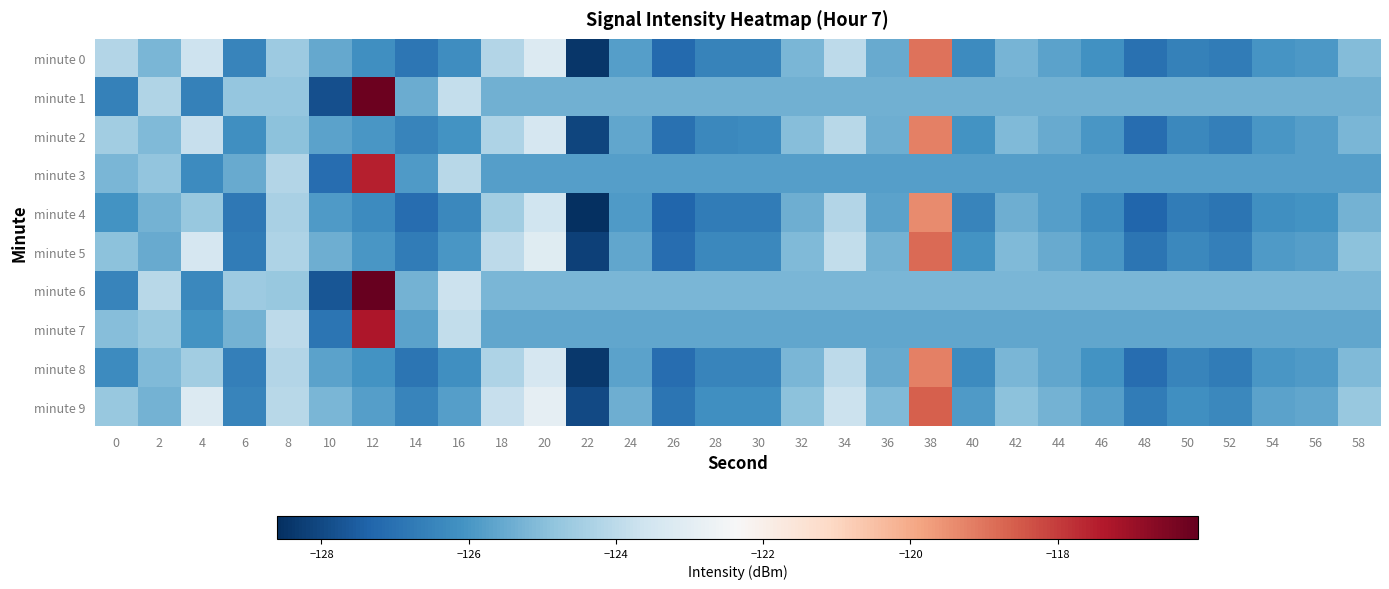

Reading left to right, list all the values displayed in this chart.

minute 0: 0=-124.2	2=-125.2	4=-123.6	6=-126.5	8=-124.6	10=-125.6	12=-126.2	14=-126.8	16=-126.2	18=-124.2	20=-123.2	22=-128.4	24=-125.8	26=-127.2	28=-126.5	30=-126.5	32=-125.2	34=-124.0	36=-125.5	38=-119.0	40=-126.3	42=-125.3	44=-125.7	46=-126.1	48=-127.0	50=-126.6	52=-126.7	54=-126.0	56=-126.0	58=-125.0
minute 1: 0=-126.6	2=-124.2	4=-126.6	6=-124.8	8=-124.8	10=-127.8	12=-116.2	14=-125.5	16=-123.8	18=-125.3	20=-125.3	22=-125.3	24=-125.3	26=-125.3	28=-125.3	30=-125.3	32=-125.3	34=-125.3	36=-125.3	38=-125.3	40=-125.3	42=-125.3	44=-125.3	46=-125.3	48=-125.3	50=-125.3	52=-125.3	54=-125.3	56=-125.3	58=-125.3
minute 2: 0=-124.5	2=-125.1	4=-123.8	6=-126.2	8=-124.9	10=-125.7	12=-126.0	14=-126.5	16=-126.1	18=-124.3	20=-123.4	22=-128.1	24=-125.6	26=-127.0	28=-126.4	30=-126.3	32=-125.0	34=-124.1	36=-125.4	38=-119.2	40=-126.1	42=-125.1	44=-125.5	46=-126.0	48=-127.1	50=-126.4	52=-126.6	54=-126.0	56=-125.8	58=-125.2
minute 3: 0=-125.2	2=-124.8	4=-126.3	6=-125.5	8=-124.2	10=-127.1	12=-117.5	14=-125.9	16=-124.1	18=-125.8	20=-125.8	22=-125.8	24=-125.8	26=-125.8	28=-125.8	30=-125.8	32=-125.8	34=-125.8	36=-125.8	38=-125.8	40=-125.8	42=-125.8	44=-125.8	46=-125.8	48=-125.8	50=-125.8	52=-125.8	54=-125.8	56=-125.8	58=-125.8
minute 4: 0=-126.1	2=-125.3	4=-124.7	6=-126.8	8=-124.4	10=-125.9	12=-126.3	14=-127.1	16=-126.4	18=-124.5	20=-123.6	22=-128.6	24=-125.9	26=-127.3	28=-126.7	30=-126.7	32=-125.4	34=-124.2	36=-125.7	38=-119.4	40=-126.5	42=-125.4	44=-125.8	46=-126.3	48=-127.3	50=-126.7	52=-126.9	54=-126.2	56=-126.1	58=-125.3
minute 5: 0=-124.9	2=-125.5	4=-123.4	6=-126.7	8=-124.3	10=-125.4	12=-126.0	14=-126.7	16=-126.0	18=-124.0	20=-123.1	22=-128.2	24=-125.6	26=-127.1	28=-126.4	30=-126.4	32=-125.1	34=-123.9	36=-125.3	38=-118.8	40=-126.1	42=-125.1	44=-125.5	46=-126.0	48=-126.9	50=-126.4	52=-126.6	54=-125.9	56=-125.8	58=-124.9
minute 6: 0=-126.5	2=-124.1	4=-126.4	6=-124.6	8=-124.7	10=-127.7	12=-116.1	14=-125.3	16=-123.7	18=-125.2	20=-125.2	22=-125.2	24=-125.2	26=-125.2	28=-125.2	30=-125.2	32=-125.2	34=-125.2	36=-125.2	38=-125.2	40=-125.2	42=-125.2	44=-125.2	46=-125.2	48=-125.2	50=-125.2	52=-125.2	54=-125.2	56=-125.2	58=-125.2
minute 7: 0=-125.0	2=-124.7	4=-126.1	6=-125.3	8=-124.0	10=-126.9	12=-117.3	14=-125.7	16=-123.9	18=-125.6	20=-125.6	22=-125.6	24=-125.6	26=-125.6	28=-125.6	30=-125.6	32=-125.6	34=-125.6	36=-125.6	38=-125.6	40=-125.6	42=-125.6	44=-125.6	46=-125.6	48=-125.6	50=-125.6	52=-125.6	54=-125.6	56=-125.6	58=-125.6
minute 8: 0=-126.3	2=-125.1	4=-124.5	6=-126.6	8=-124.2	10=-125.7	12=-126.1	14=-126.9	16=-126.2	18=-124.3	20=-123.4	22=-128.4	24=-125.7	26=-127.1	28=-126.5	30=-126.5	32=-125.2	34=-124.0	36=-125.5	38=-119.2	40=-126.3	42=-125.2	44=-125.6	46=-126.1	48=-127.1	50=-126.5	52=-126.7	54=-126.0	56=-125.9	58=-125.1
minute 9: 0=-124.7	2=-125.3	4=-123.2	6=-126.5	8=-124.1	10=-125.2	12=-125.8	14=-126.5	16=-125.8	18=-123.8	20=-122.9	22=-128.0	24=-125.4	26=-126.9	28=-126.2	30=-126.2	32=-124.9	34=-123.7	36=-125.1	38=-118.6	40=-125.9	42=-124.9	44=-125.3	46=-125.8	48=-126.7	50=-126.2	52=-126.4	54=-125.7	56=-125.6	58=-124.7